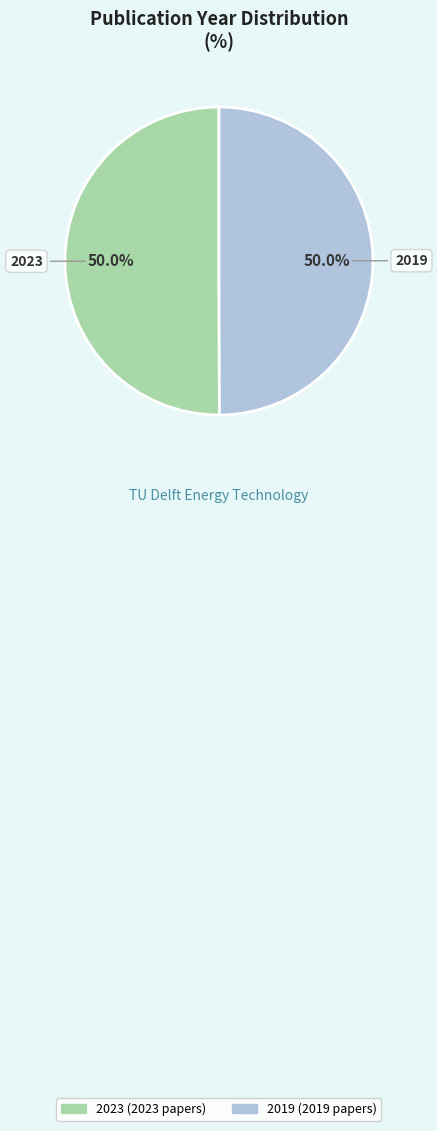

What is the ratio of the value at 2023 to the value at 2019?

1.0